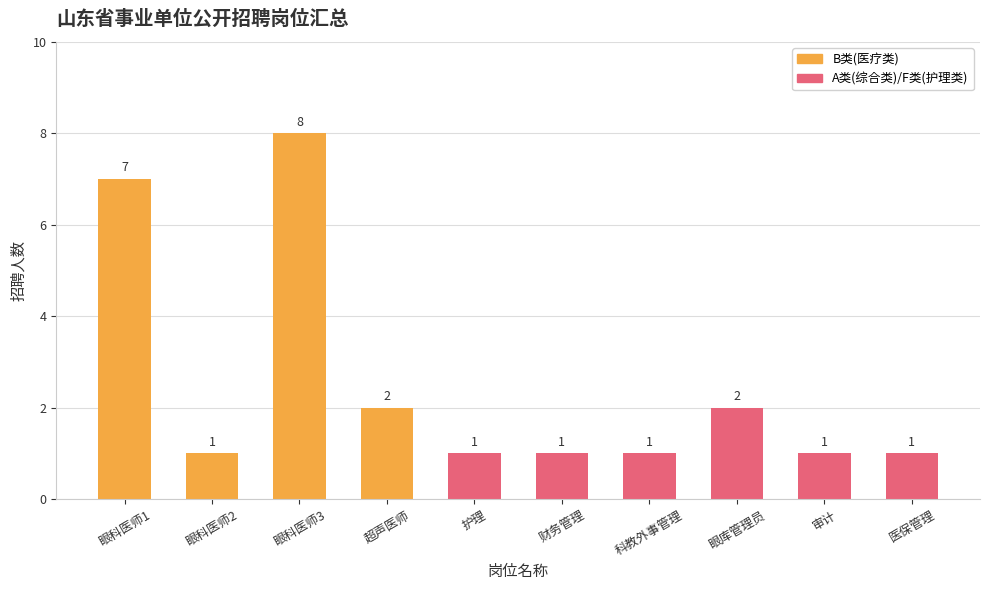

What is the maximum value shown in the chart?

8